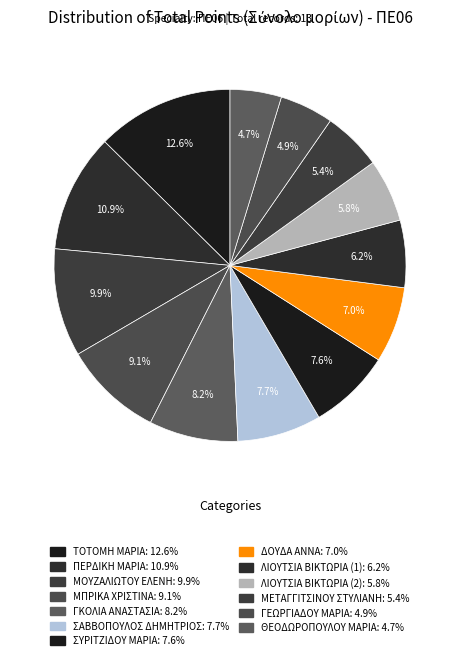

What percentage is the ΠΕΡΔΙΚΗ ΜΑΡΙΑ slice, to the nearest percent?

11%